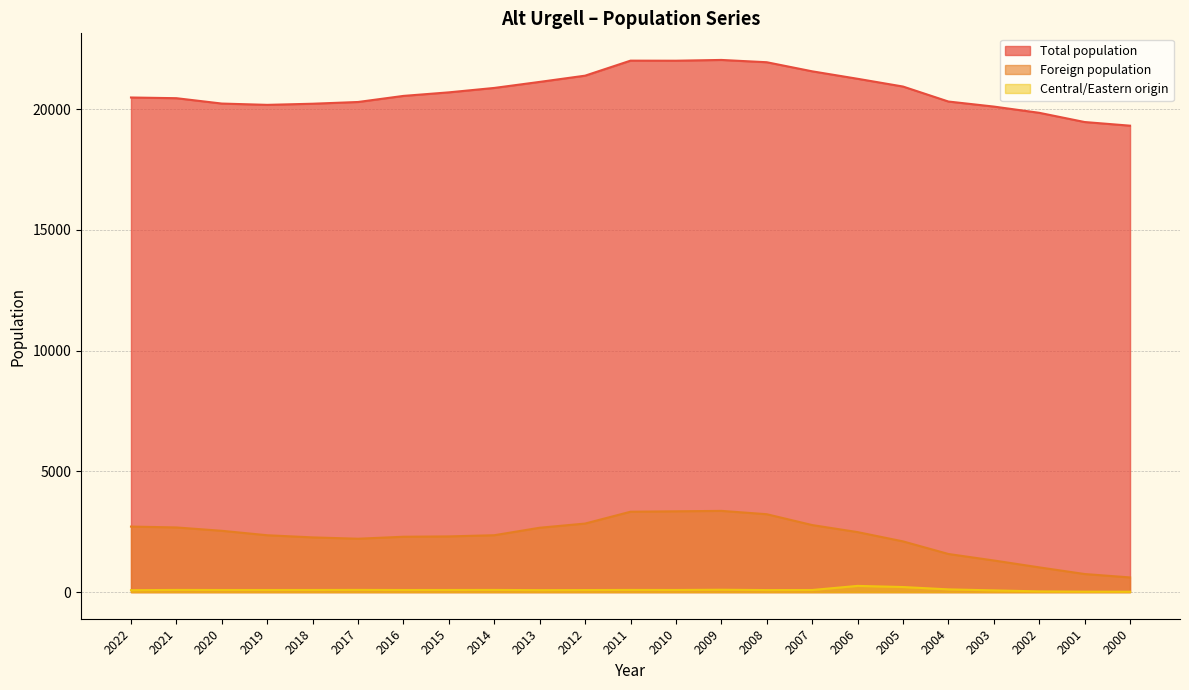

What are all the series names shown in the legend?

Total population, Foreign population, Central/Eastern origin